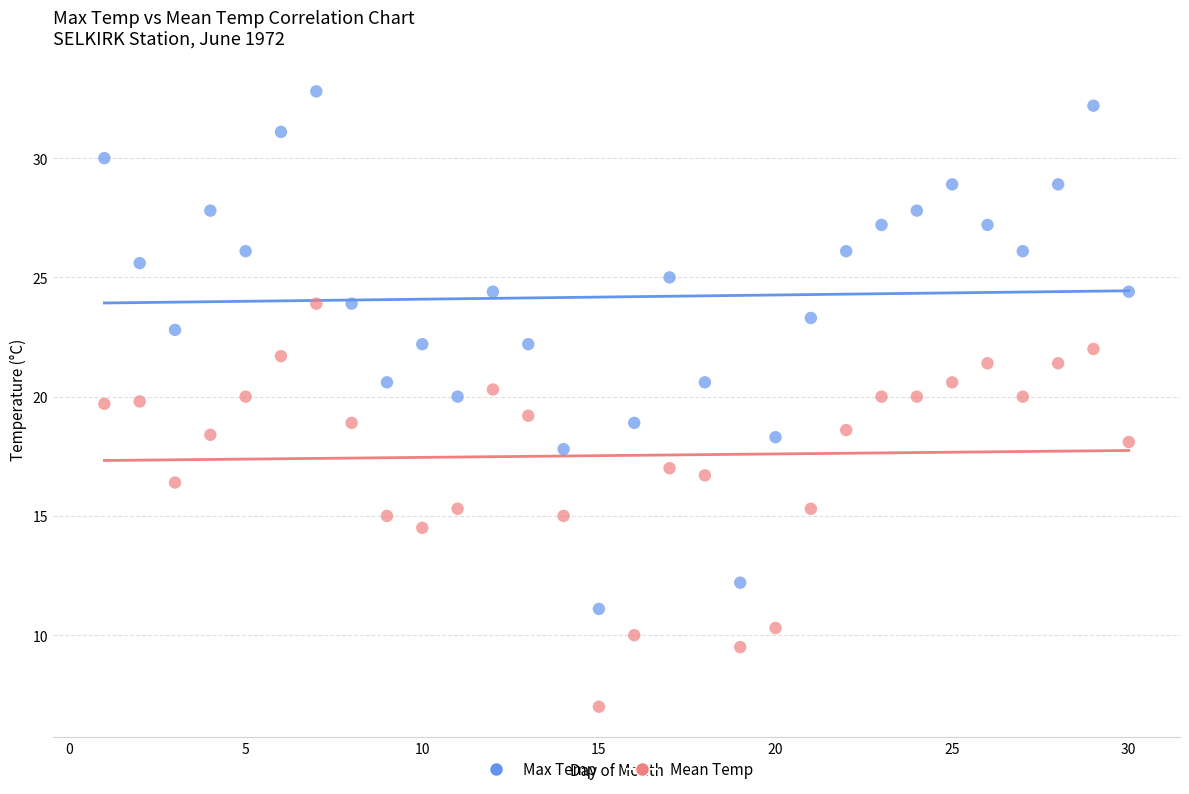

Which series has the largest Y range (max minus min)?

Max Temp